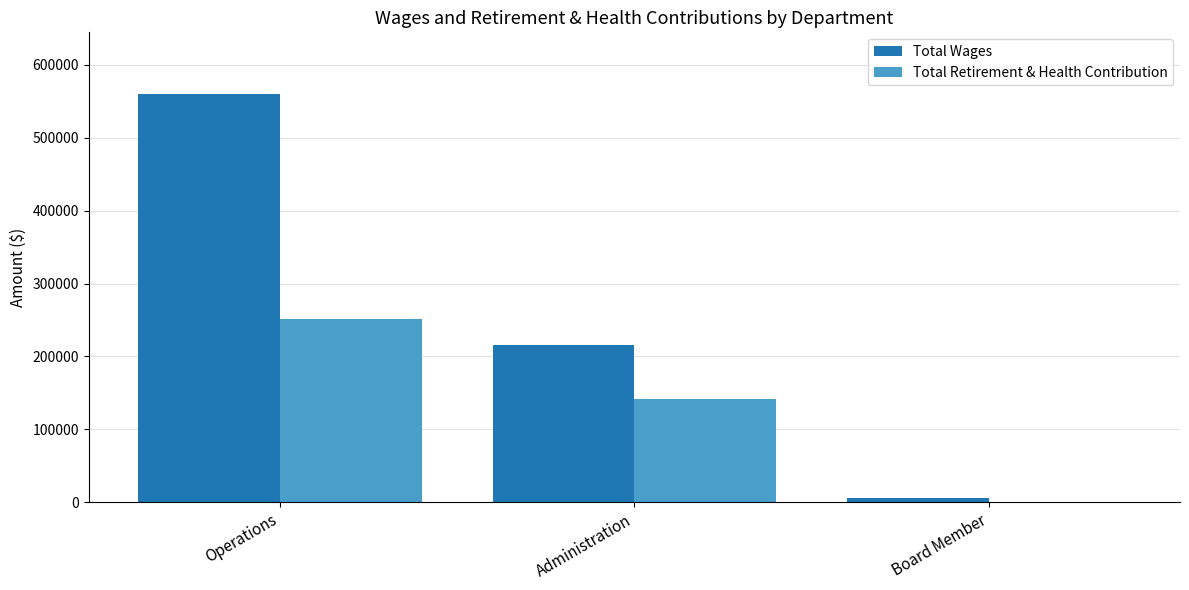

What is the average value of the Total Wages series?

260888